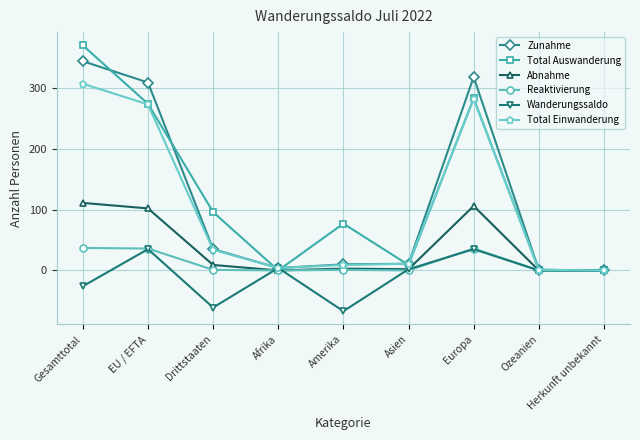

Where is Total Einwanderung nearest to the value 153?

Drittstaaten